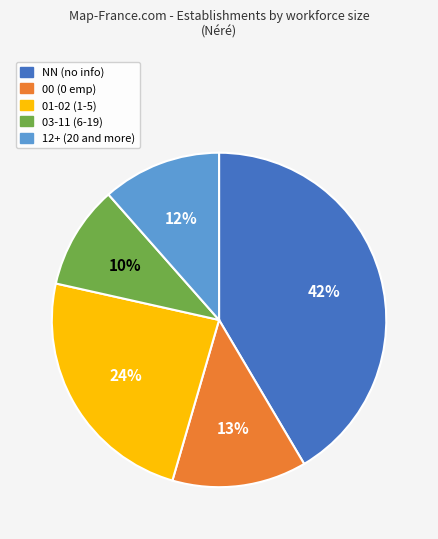

Count the number of slices in the pie.

5